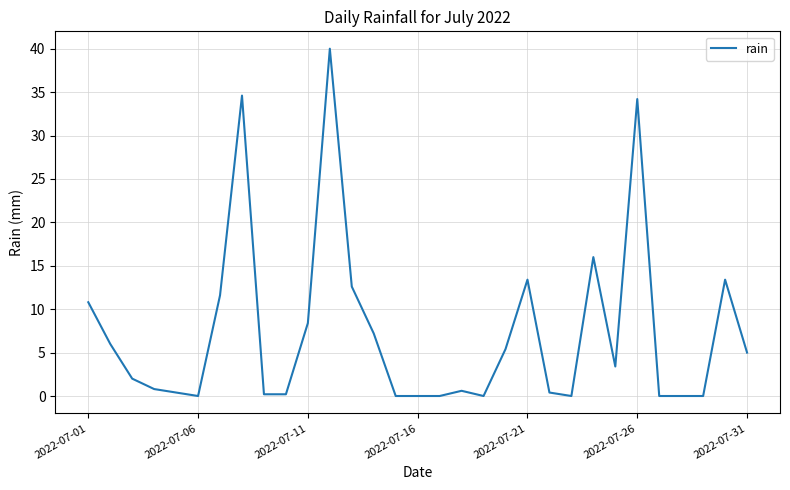

What is the maximum value shown in the chart?

40.0